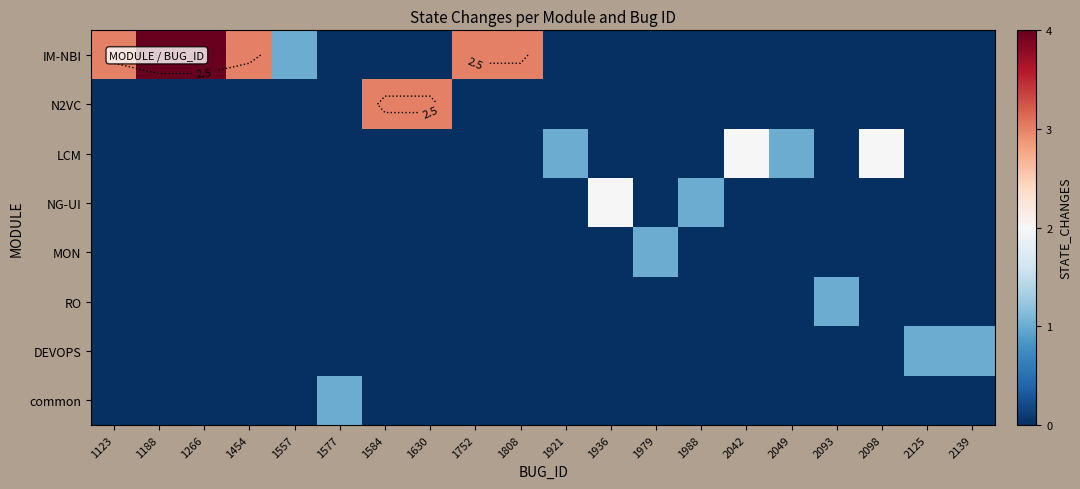

At which label does IM-NBI reach its peak?

1188